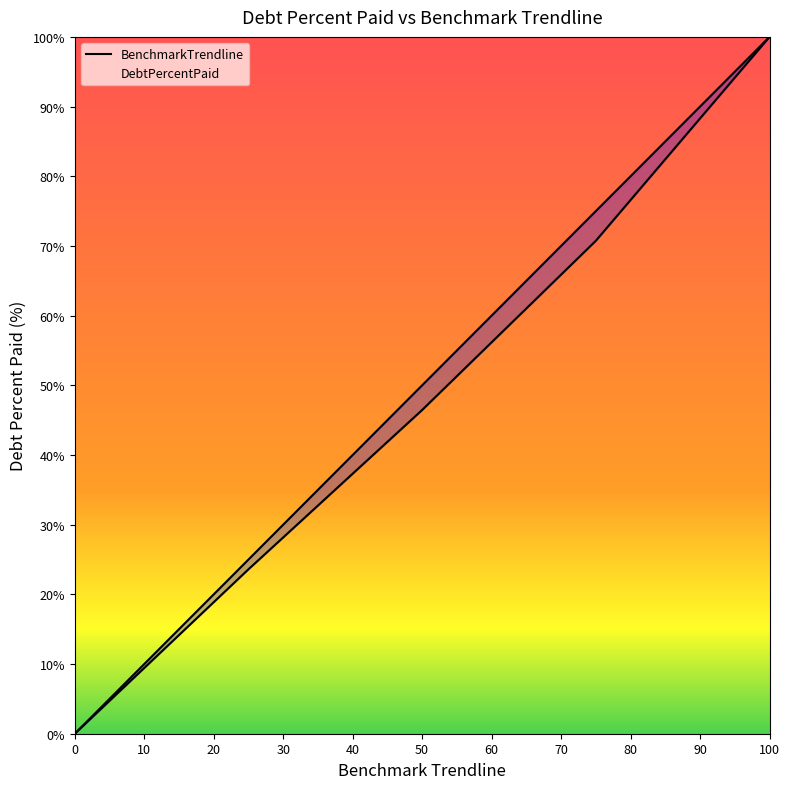

List the series in order of their overall mean, highest first.

BenchmarkTrendline, DebtPercentPaid